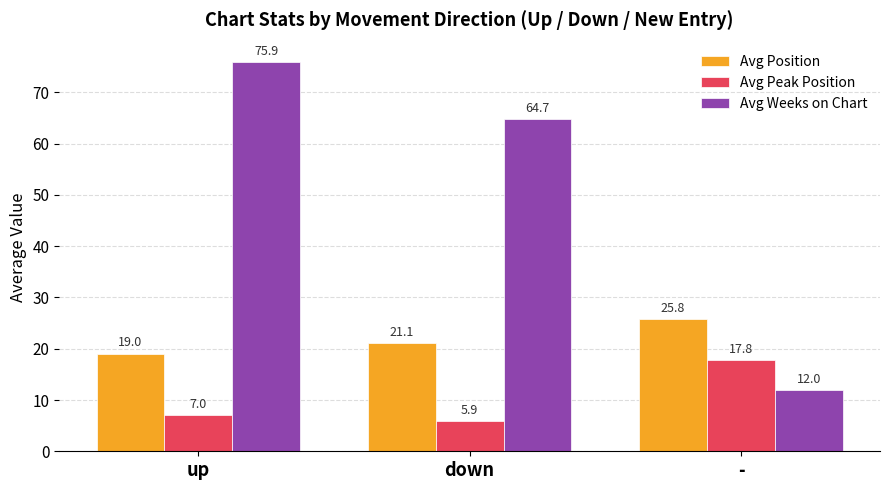

The value of Avg Position at - is 25.8. True or false?

True